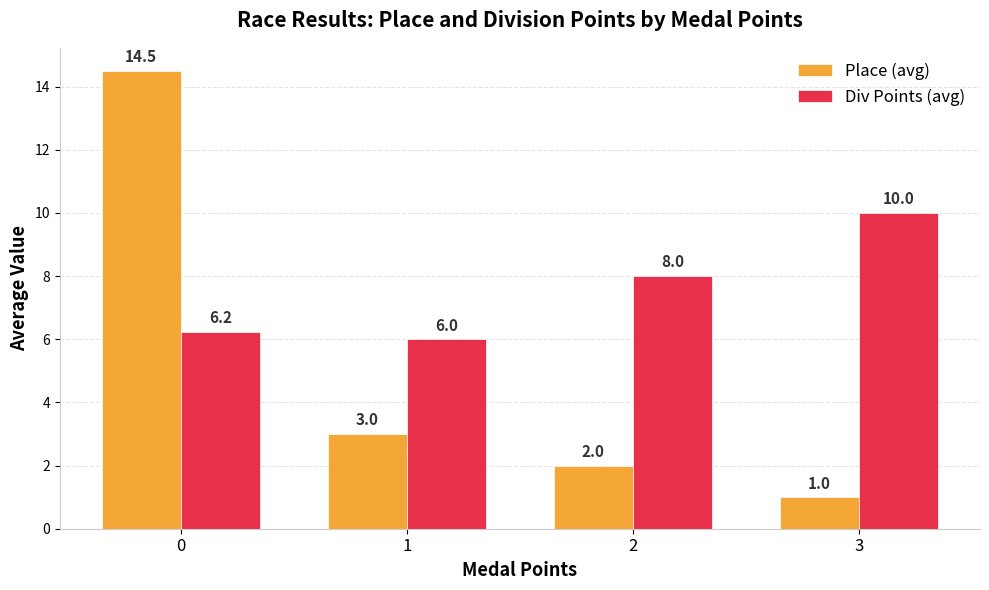

How many series are shown in this chart?

2